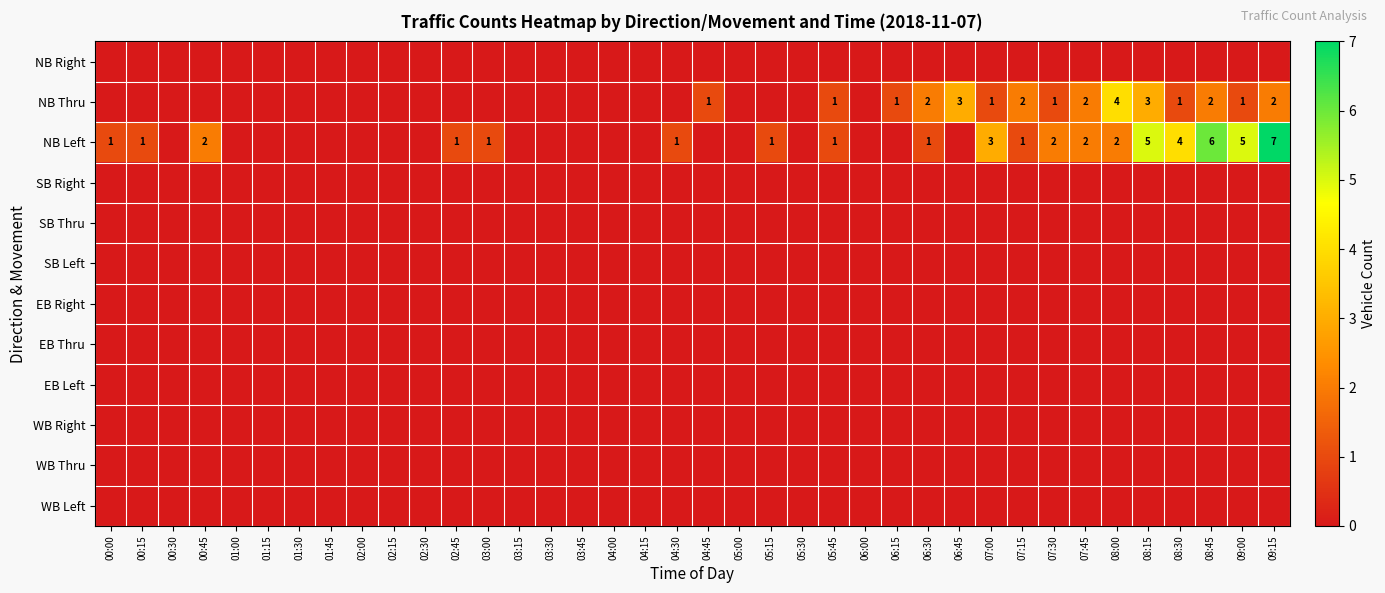

The value of NB Left at 05:45 is 1. True or false?

True